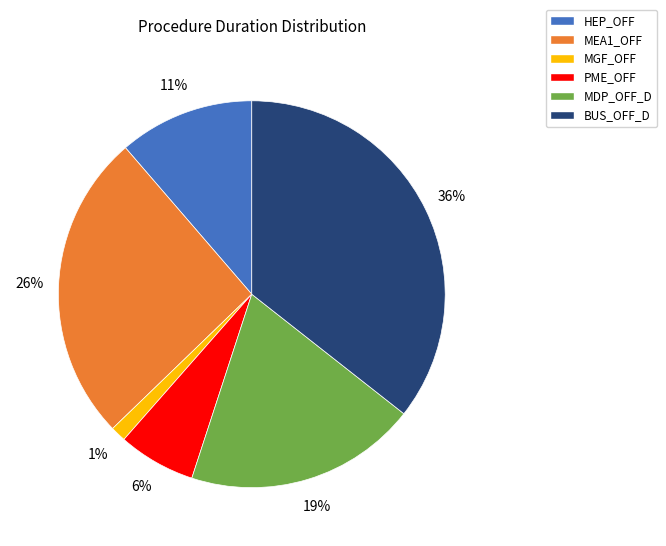

Which slice is the largest?

BUS_OFF_D